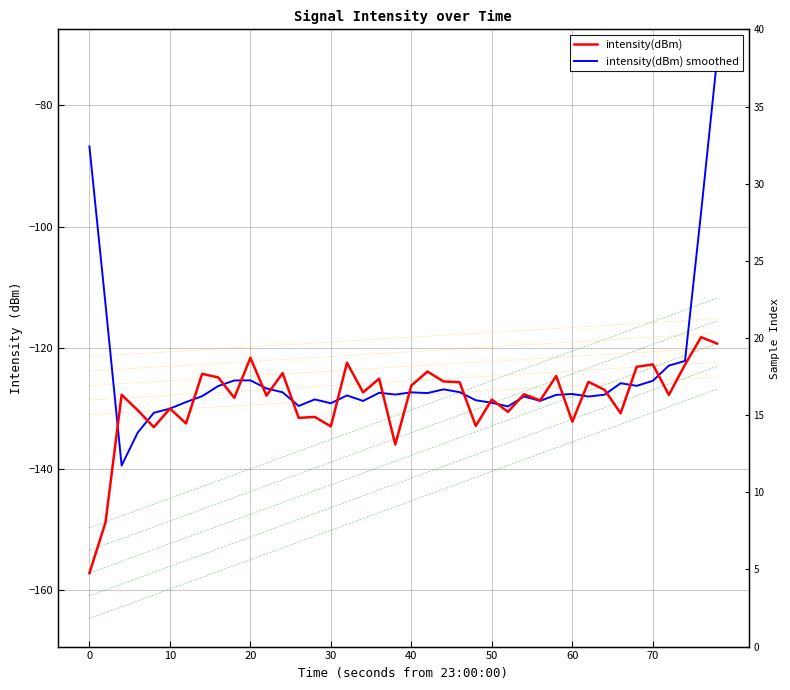

At how many categories does at least one series exceed -85?

1